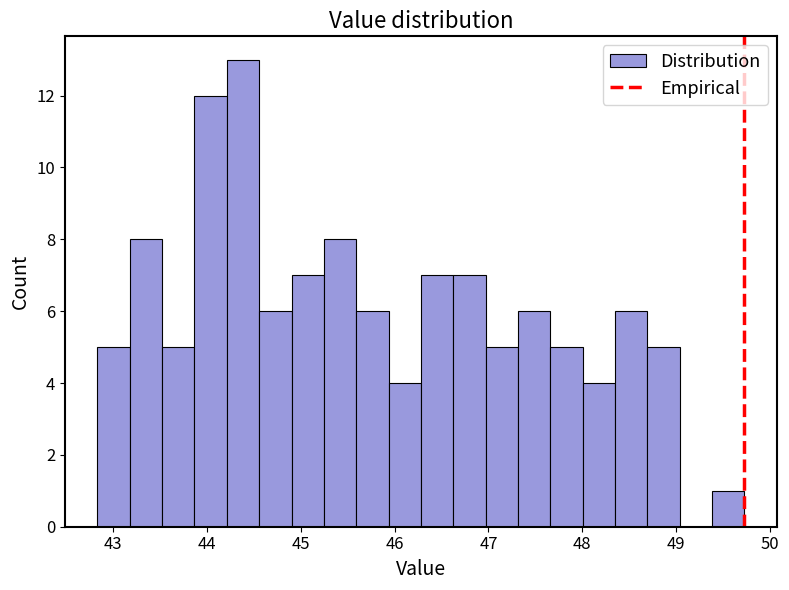

Read against the x-axis, roughly where is the centre of the tallest bar?

44.4